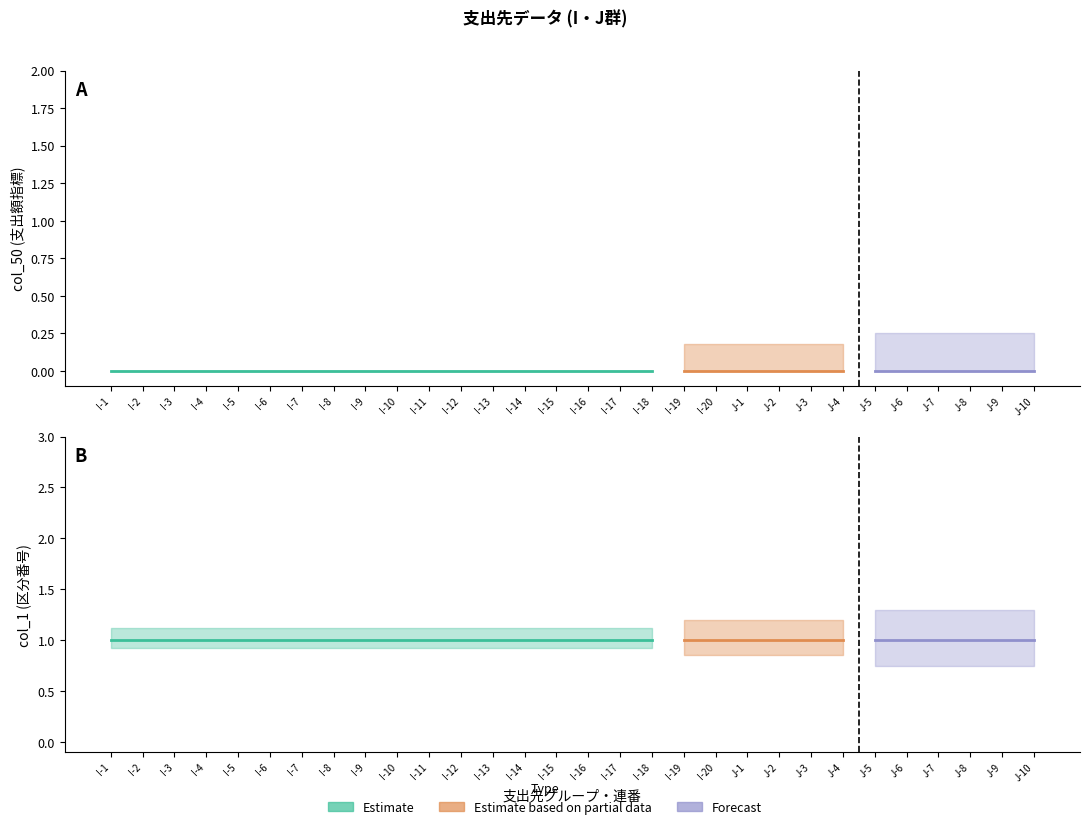

What is the total value across all series at I-1?

1